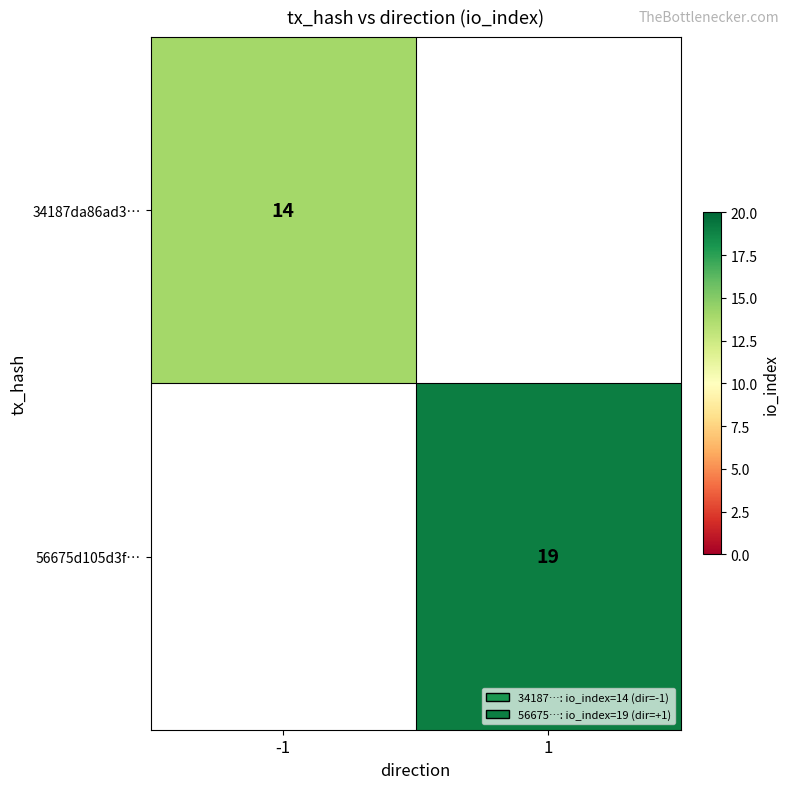

Is it true that 34187da86ad3… equals 14 at -1?

True